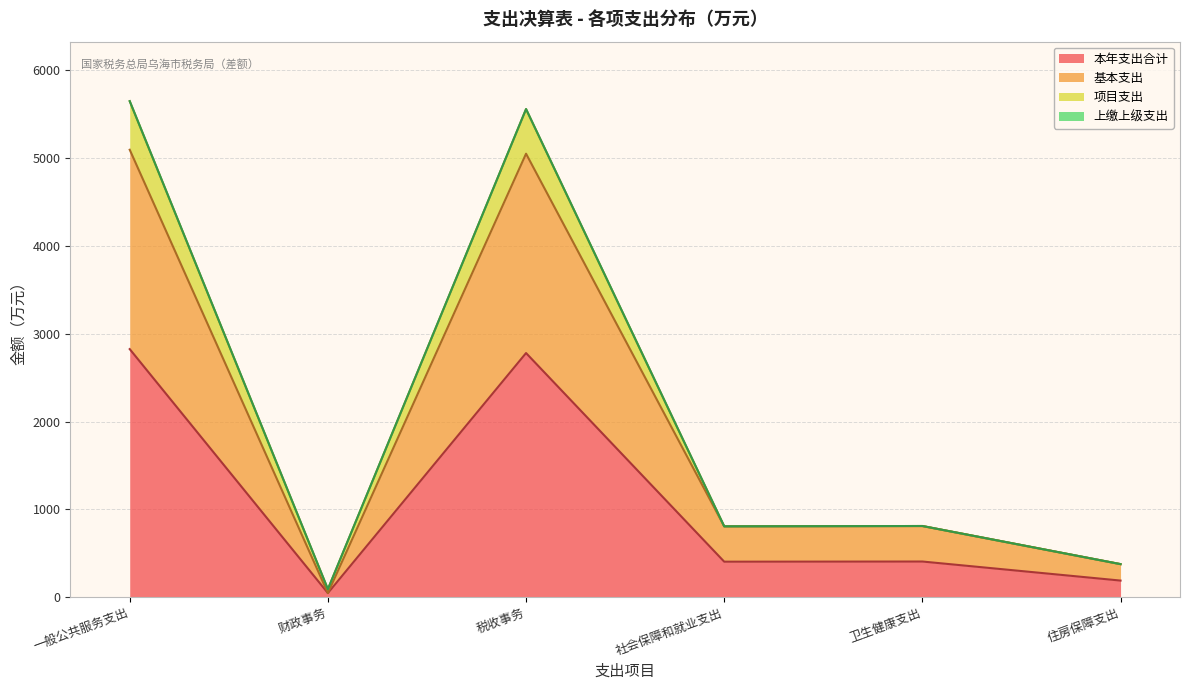

In 基本支出, how many points are lower than both neighbors (excluding endpoints)?

2